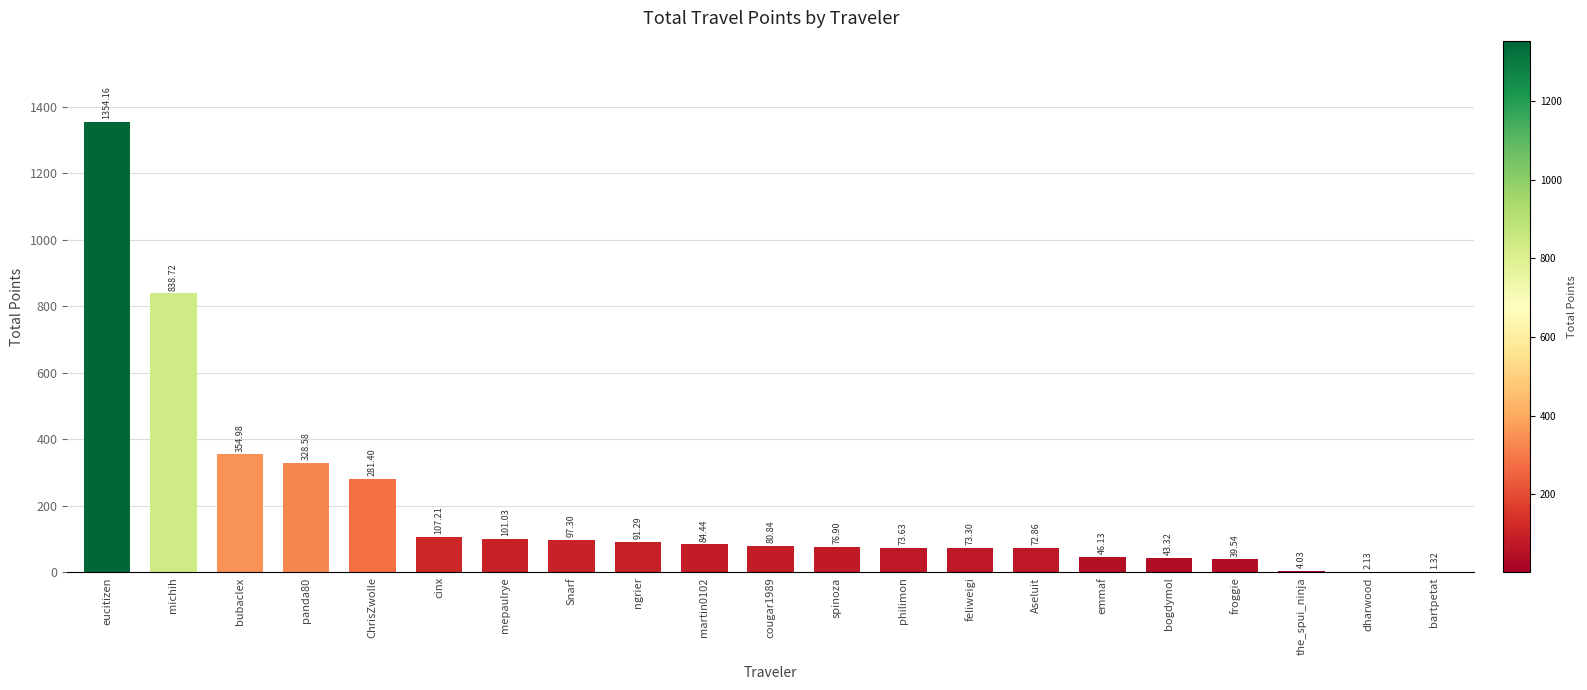

Are the bars horizontal?

No